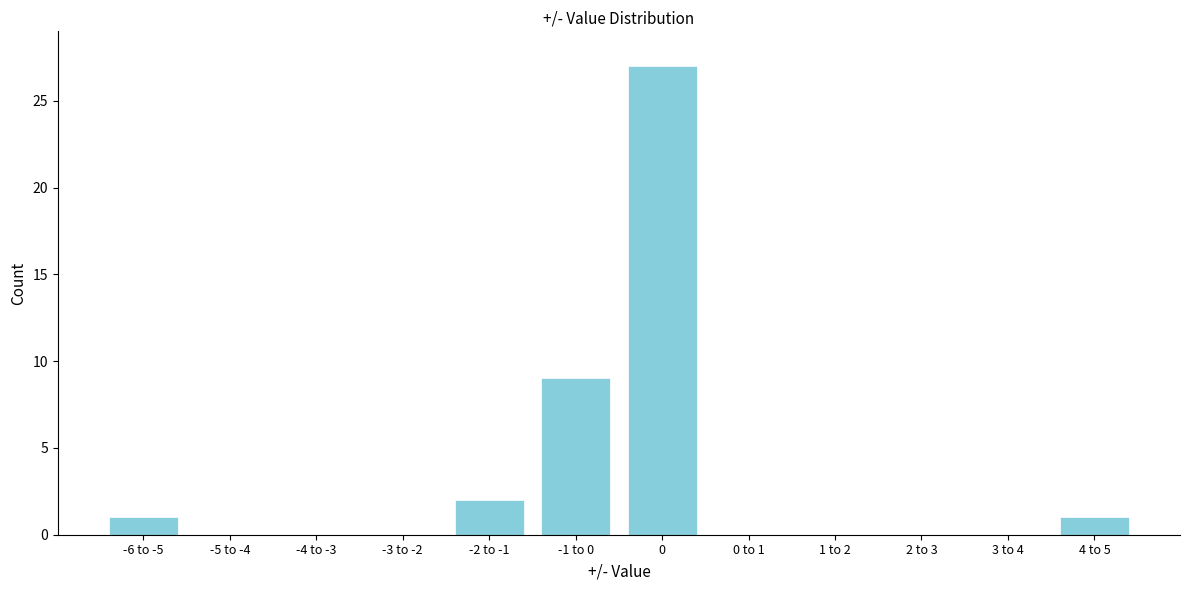

Reading left to right, list all the values displayed in this chart.

-6 to -5=1	-5 to -4=0	-4 to -3=0	-3 to -2=0	-2 to -1=2	-1 to 0=9	0=27	0 to 1=0	1 to 2=0	2 to 3=0	3 to 4=0	4 to 5=1